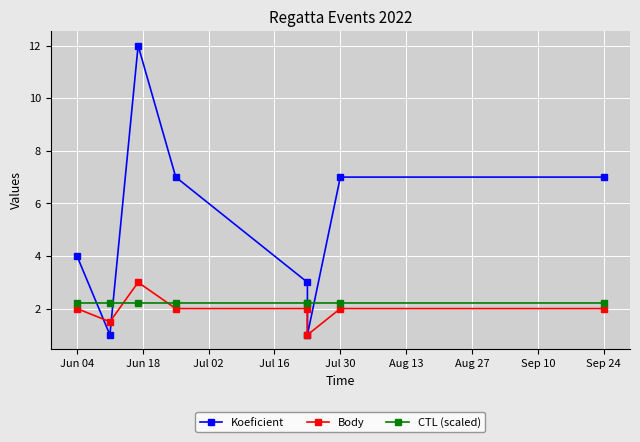

What is the label of the 8th point from the right?

Jun 04